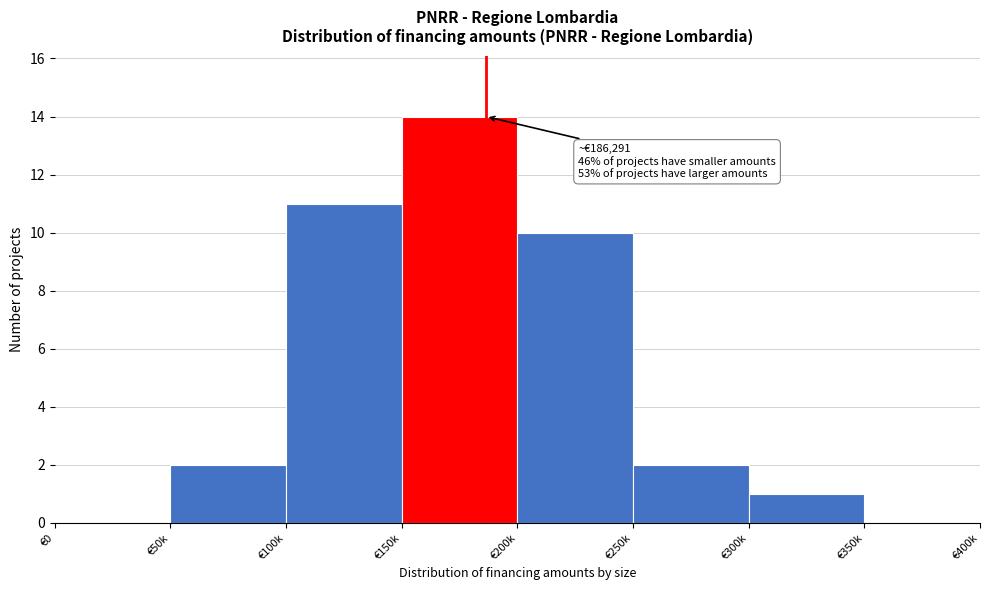

Reading left to right, what are all the values shown in this chart?

€0=0	€50k=2	€100k=11	€150k=14	€200k=10	€250k=2	€300k=1	€350k=0